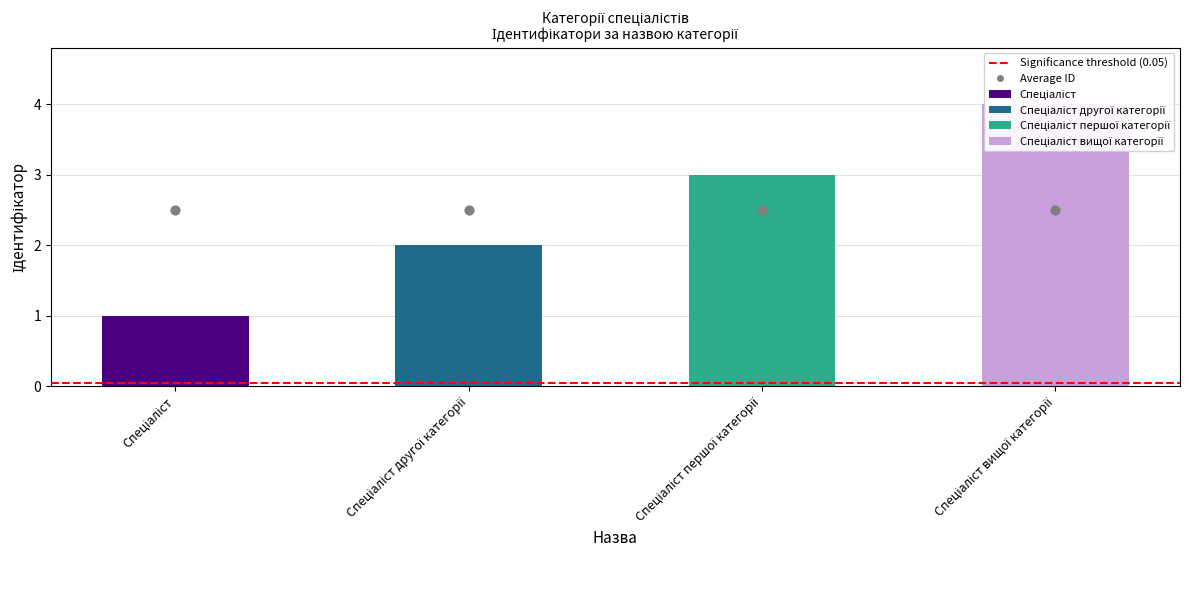

What is the change in value from Спеціаліст другої категорії to Спеціаліст вищої категорії?

+2